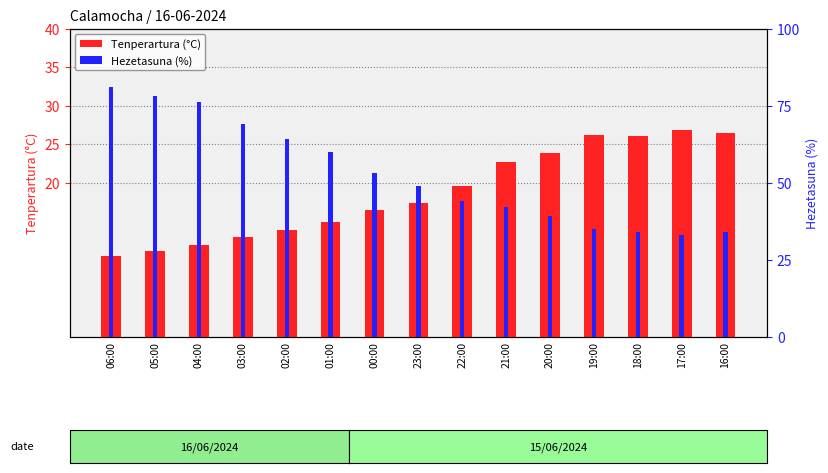

At how many categories does at least one series exceed 29?

15